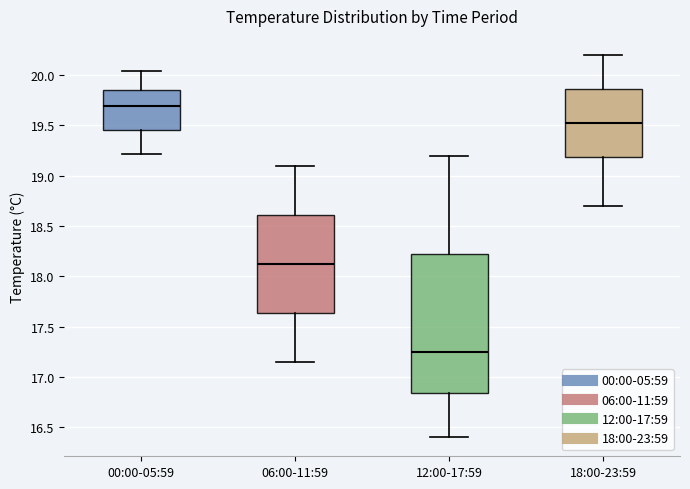

Where does the lower whisker of the box for 18:00-23:59 end on the y-axis? The values are not printed on the chart, so give them approximately, as read against the axis.

18.70